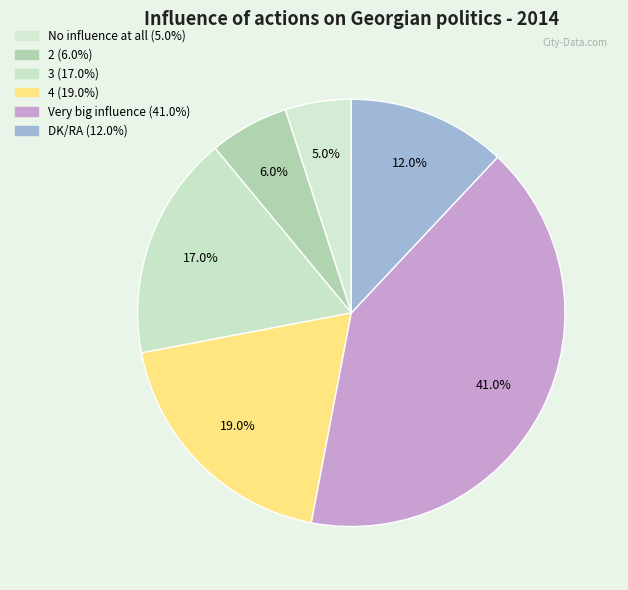

What is the total percentage of 3 and No influence at all?

22.0%